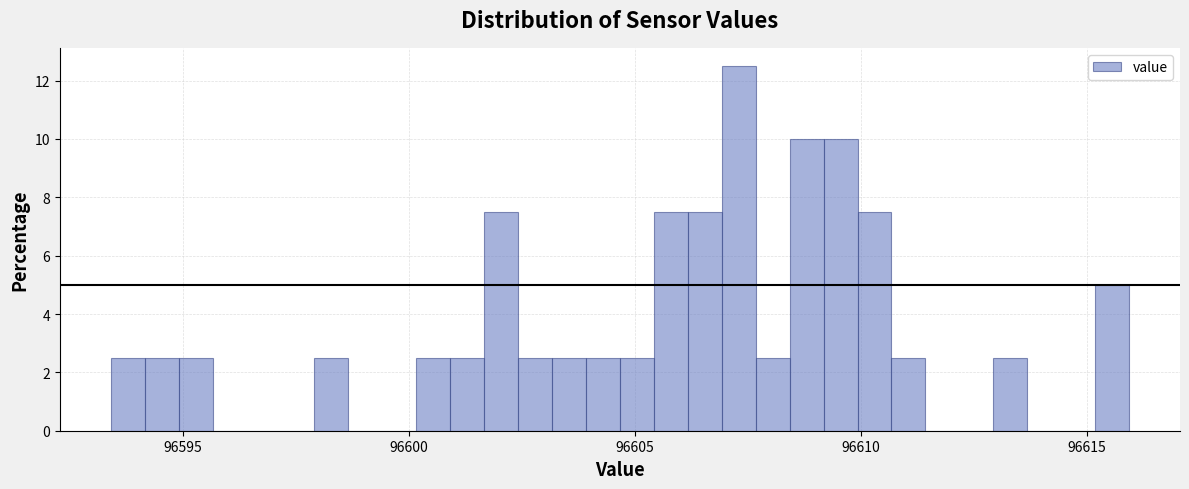

Read against the x-axis, roughly where is the centre of the tallest bar?

96607.5